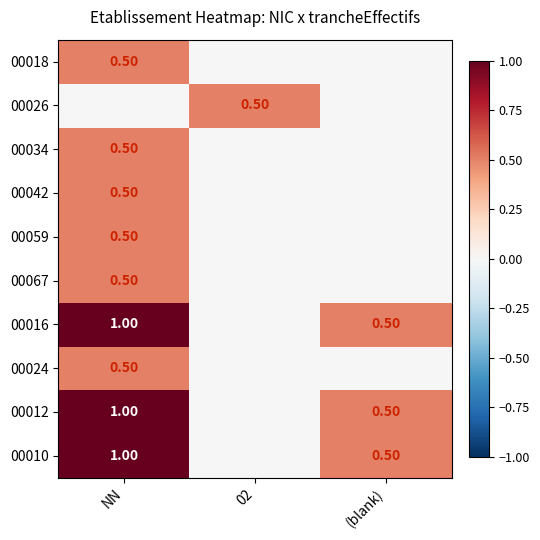

What is the sum of the 00012 values at (blank) and NN?

1.5